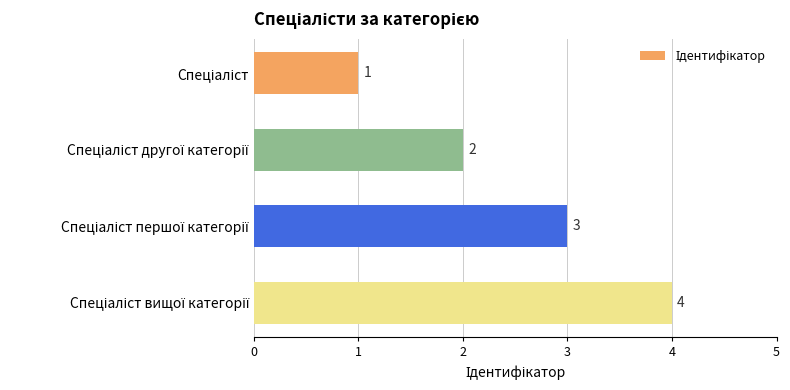

How many values are between 2 and 4?

3